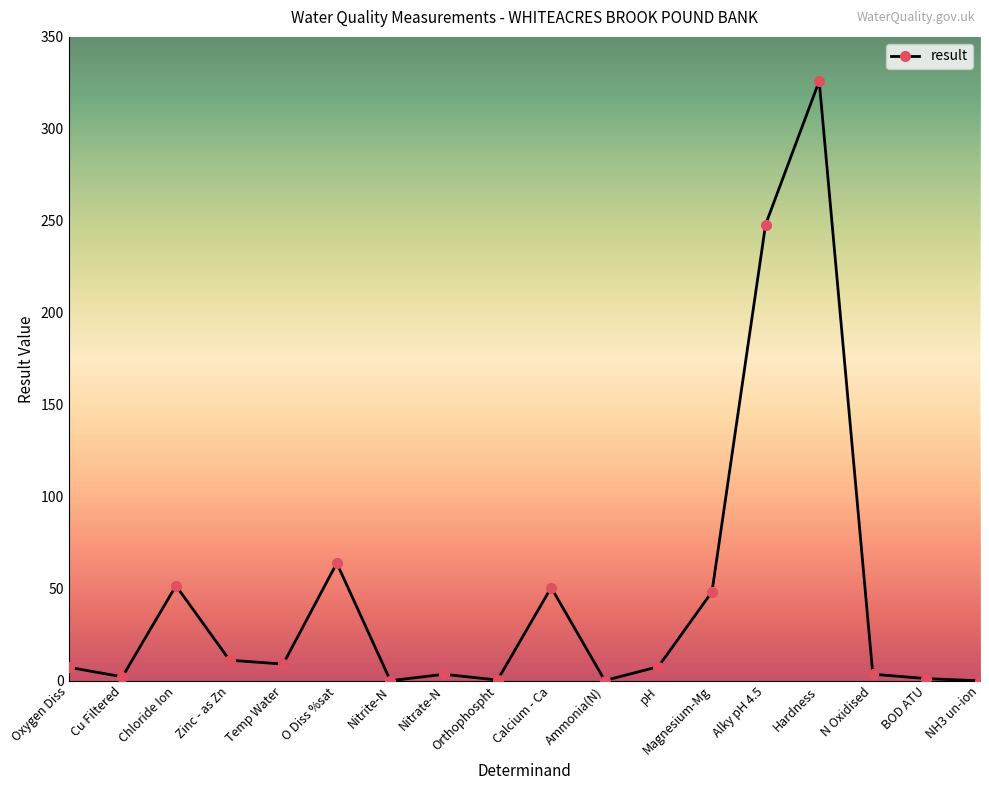

How many lines are shown in the chart?

1